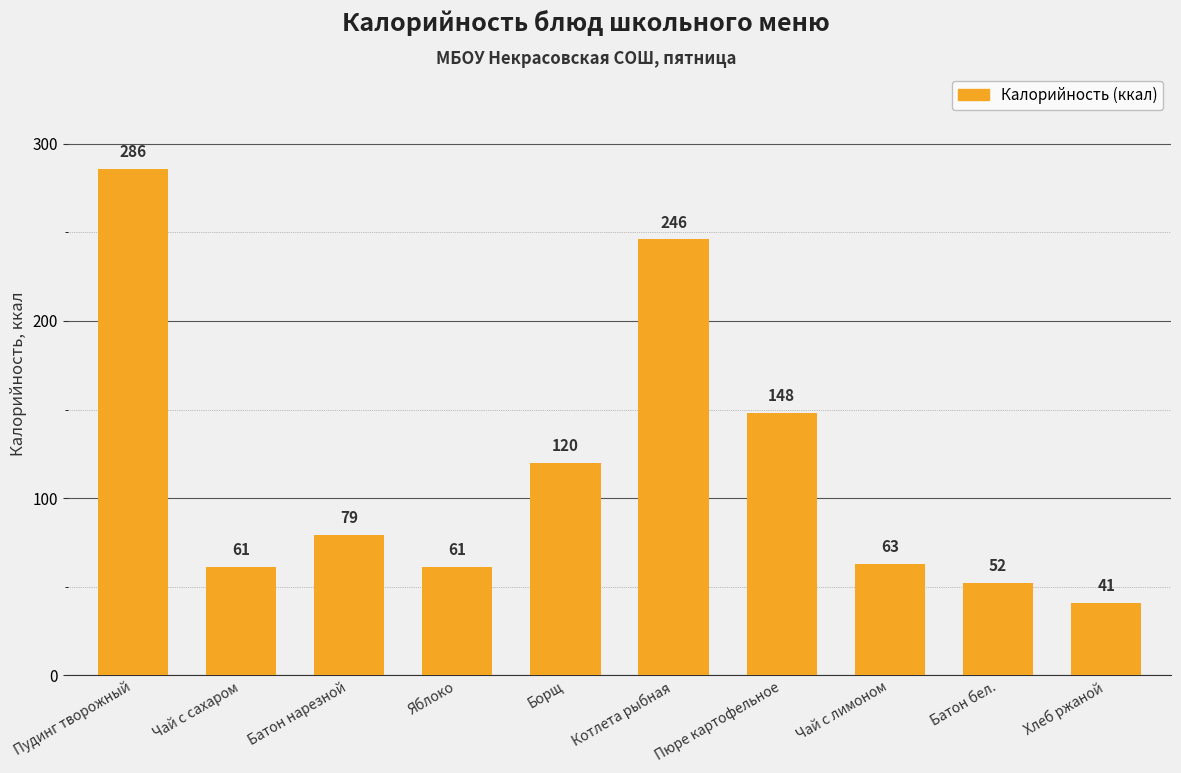

What position from the right is Борщ?

6